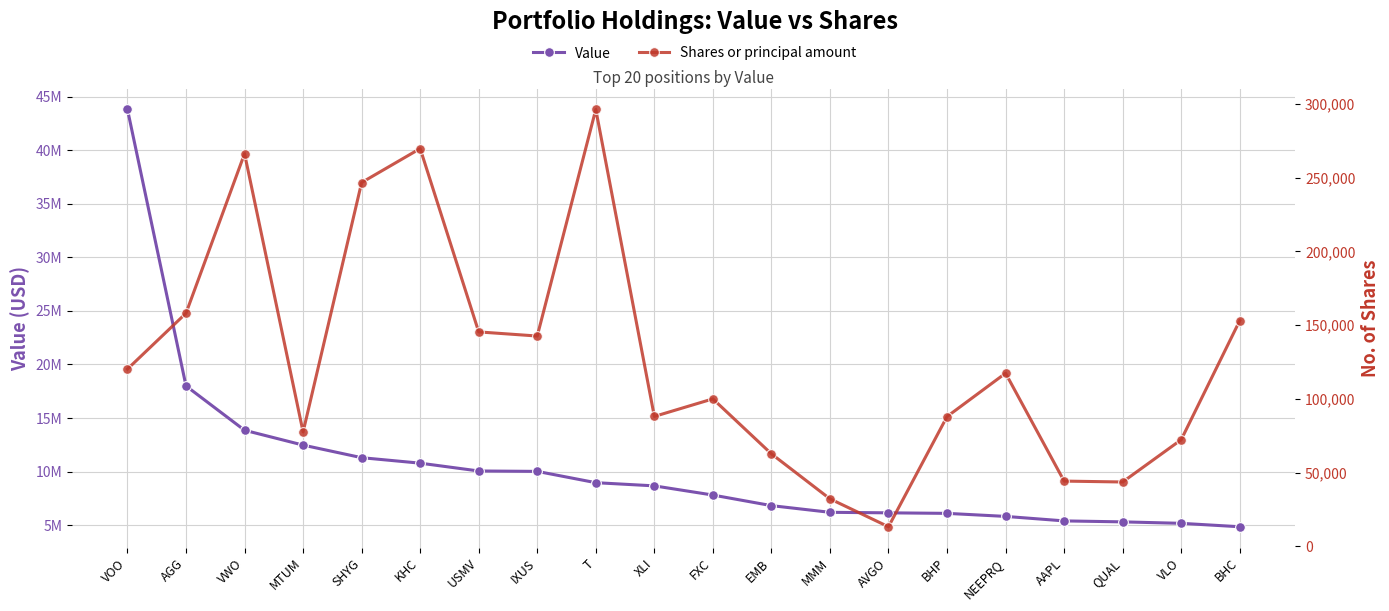

Where is Value nearest to the value 24329000?

AGG